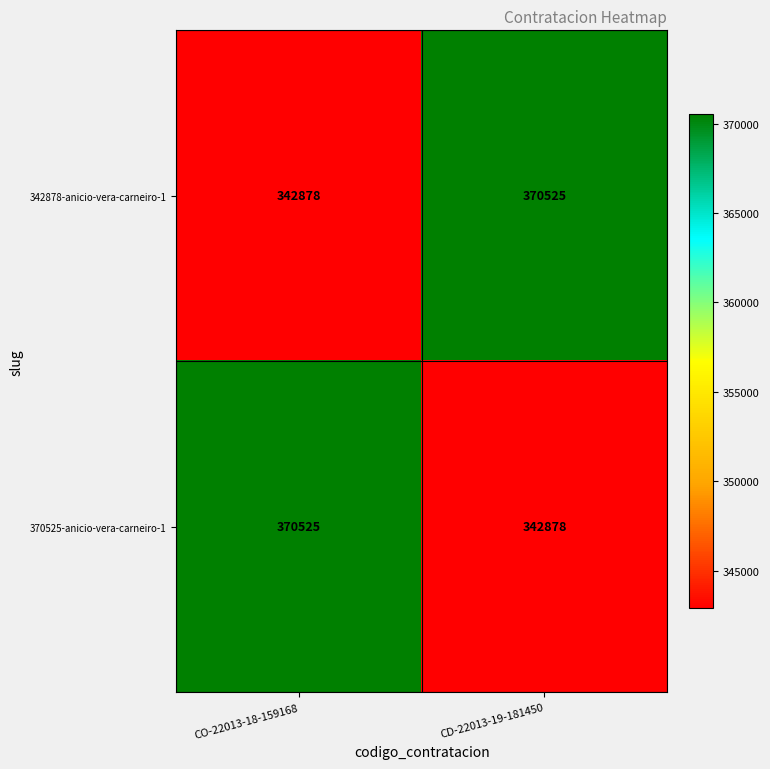

What is the difference between the 342878-anicio-vera-carneiro-1 values at CD-22013-19-181450 and CO-22013-18-159168?

27647